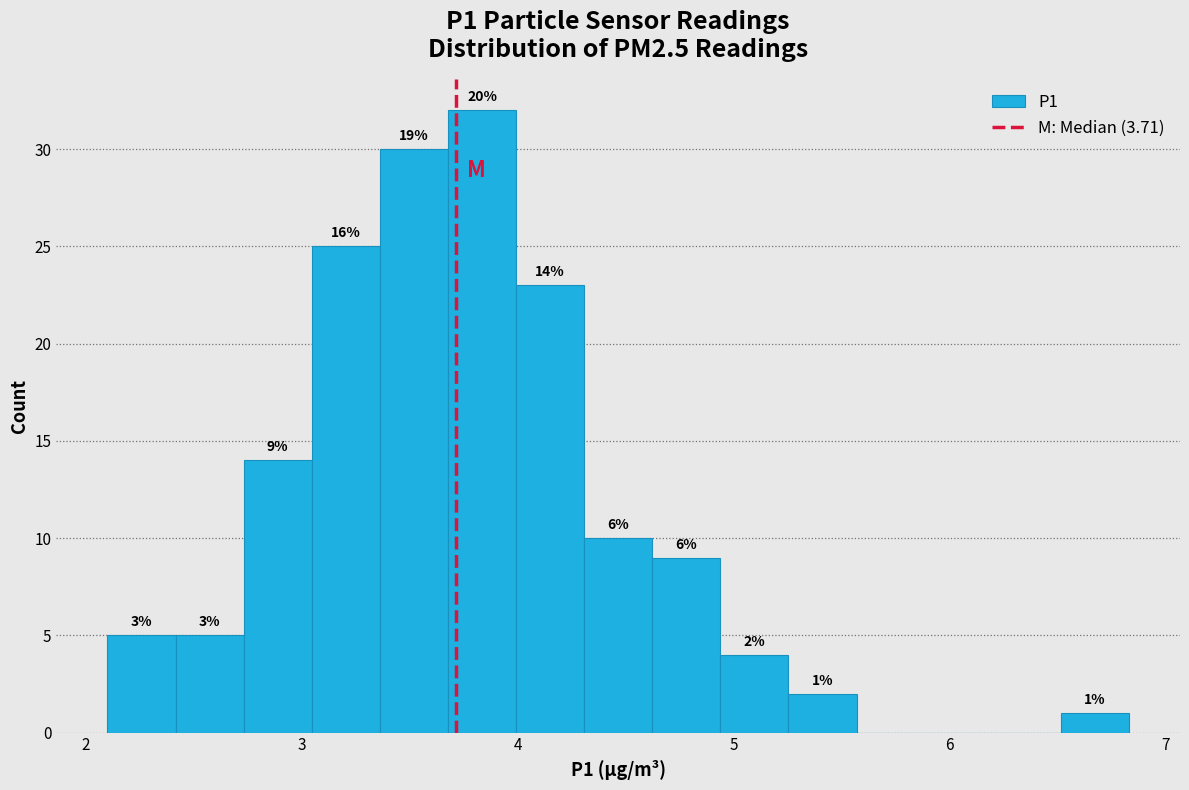

Around what value on the x-axis is the tallest bar? Give the approximate position of its centre, as read against the axis.

3.8